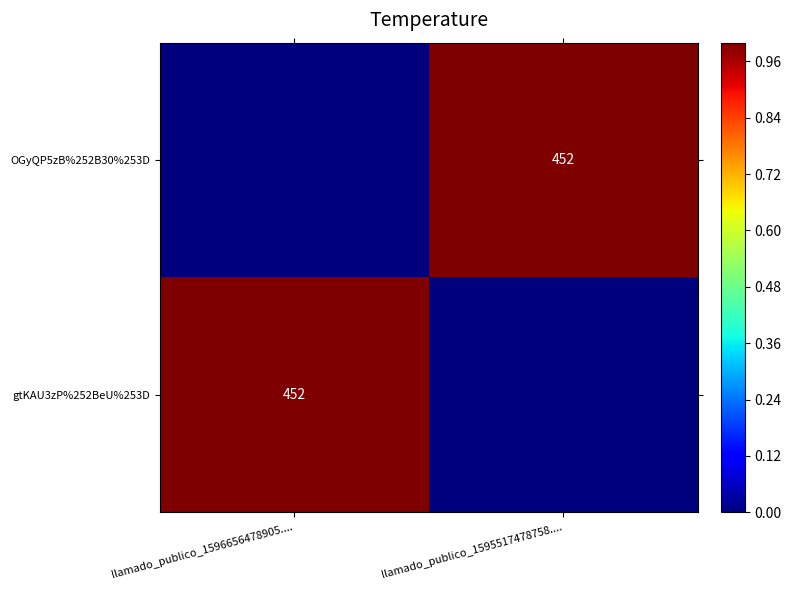

Is it true that gtKAU3zP%252BeU%253D equals 0 at llamado_publico_1596656478905....?

False